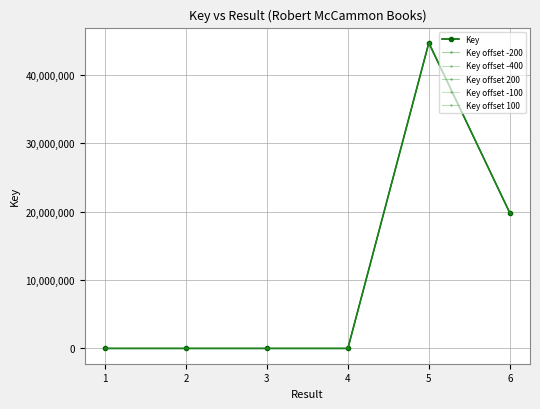

Does the chart have visible grid lines?

Yes